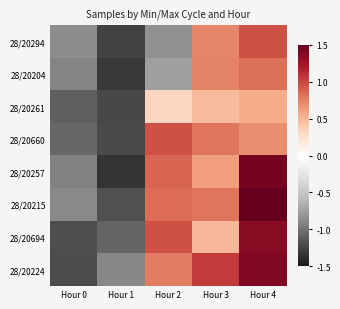

Between Hour 1 and Hour 3, which series saw the biggest shift?

28/20204